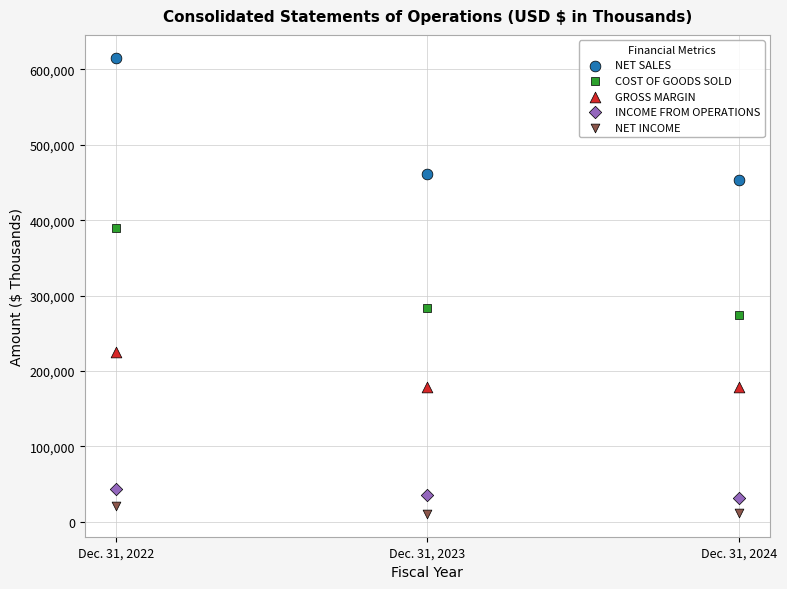

Which series reaches the maximum Y coordinate?

NET SALES